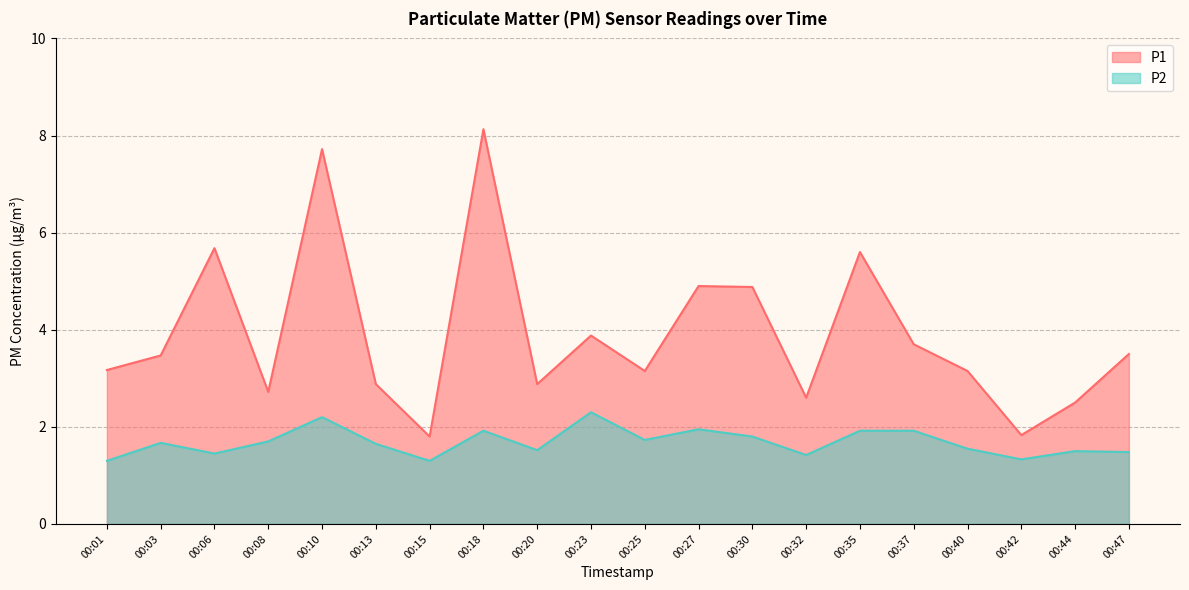

List the labels in order of P1 value, largest first.

00:18, 00:10, 00:06, 00:35, 00:27, 00:30, 00:23, 00:37, 00:47, 00:03, 00:01, 00:25, 00:40, 00:13, 00:20, 00:08, 00:32, 00:44, 00:42, 00:15